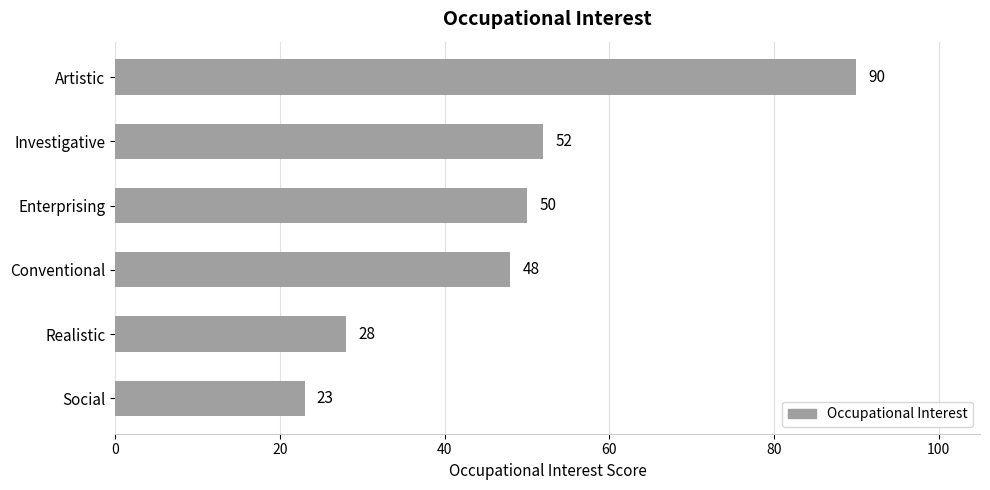

Which category has the lowest value across all series?

Social